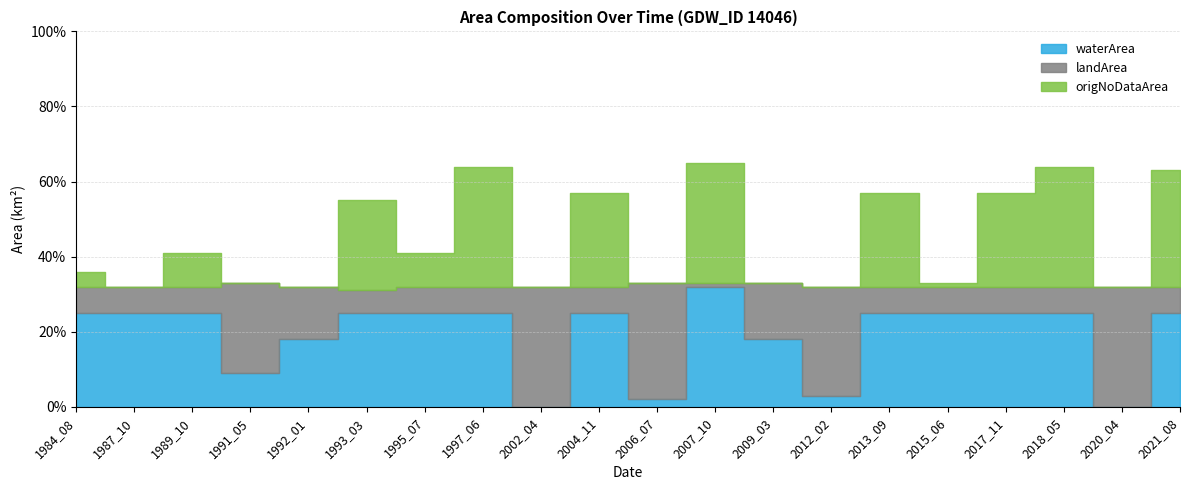

What is the maximum value for origNoDataArea?

0.3